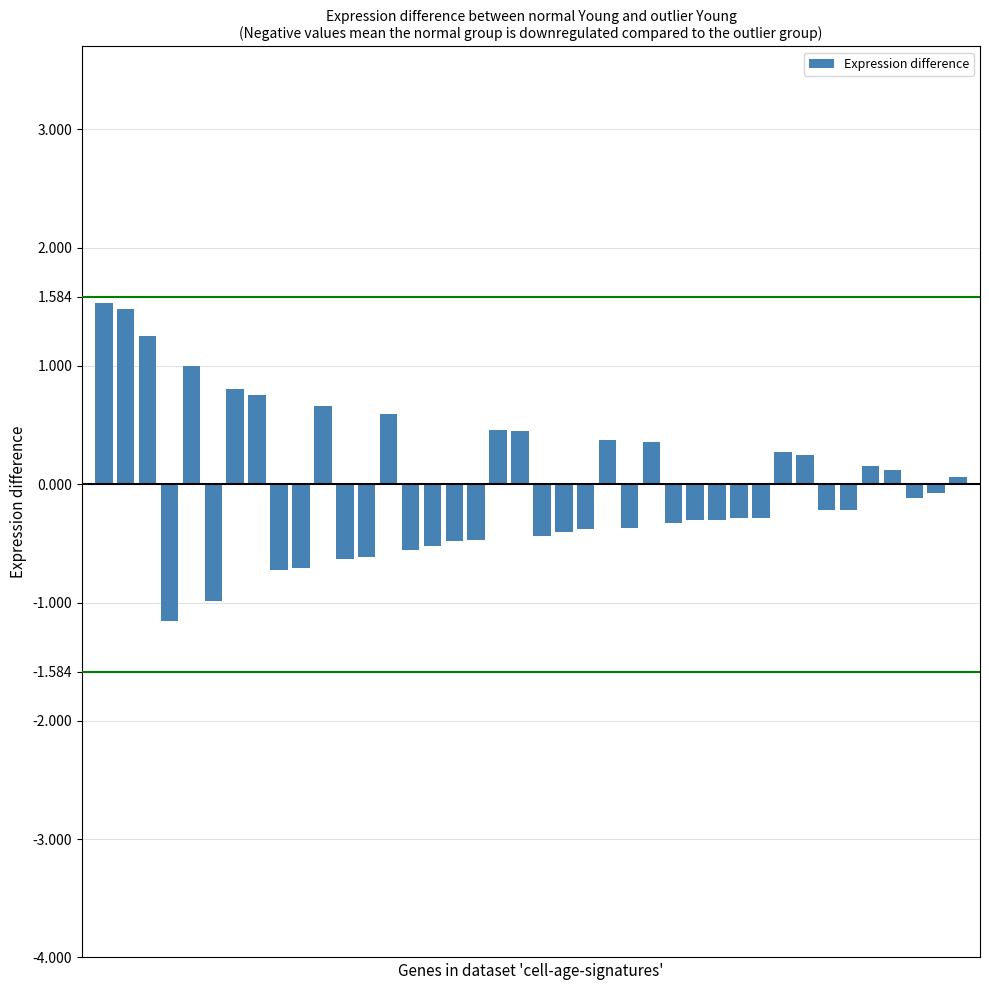

What is the value of the 22nd bar from the left?

-0.4